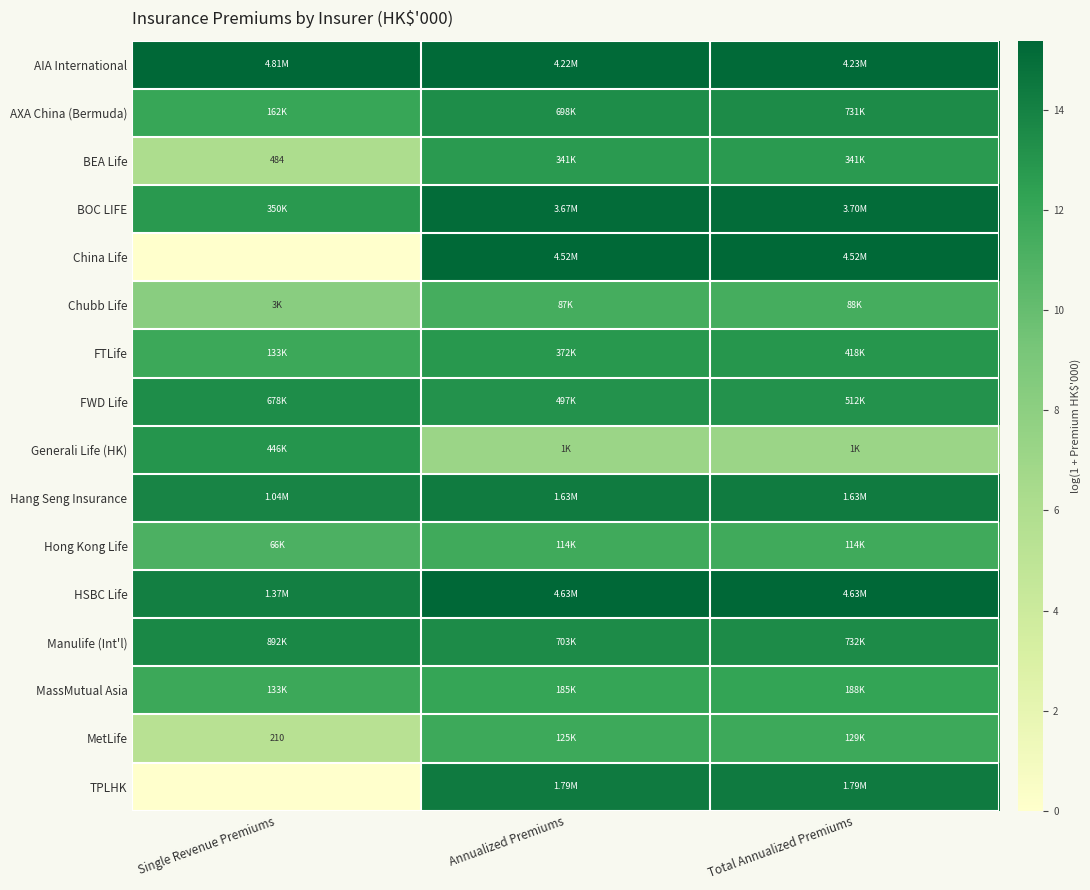

At which label is BEA Life closest to 9?

Single Revenue Premiums